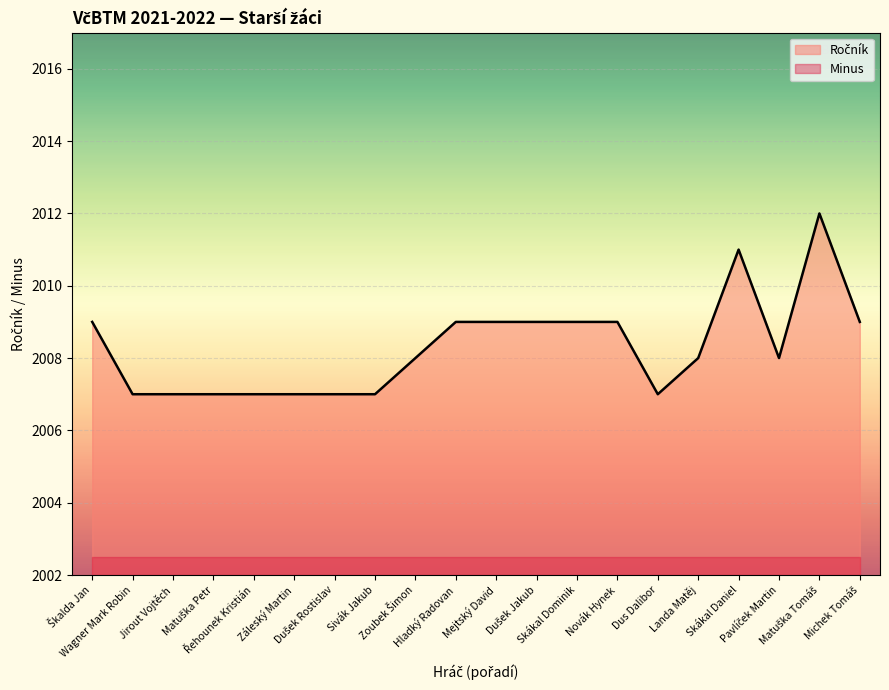

How many lines are shown in the chart?

2